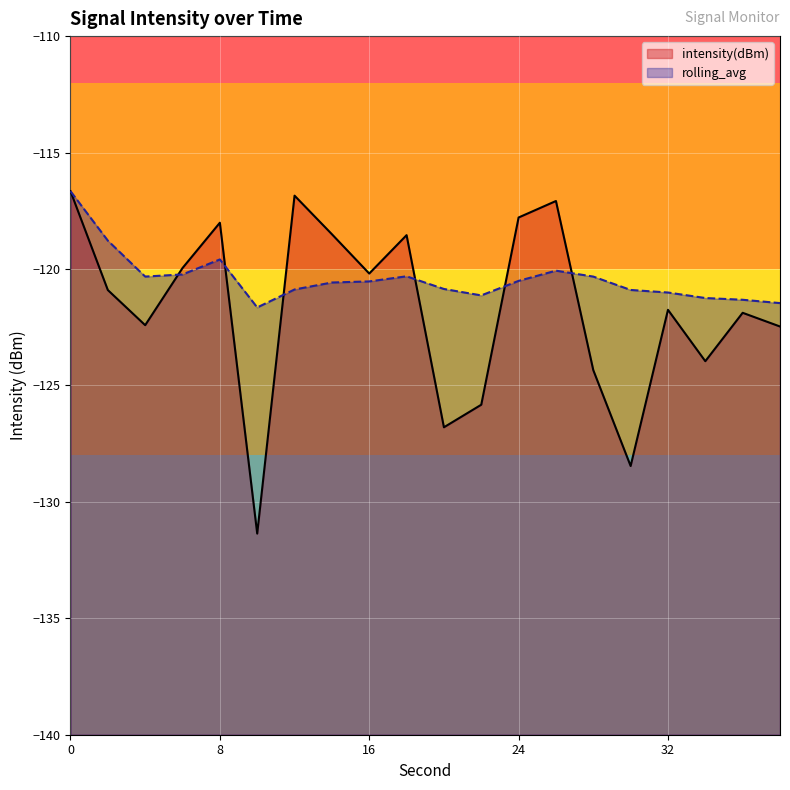

What are all the series names shown in the legend?

intensity(dBm), rolling_avg